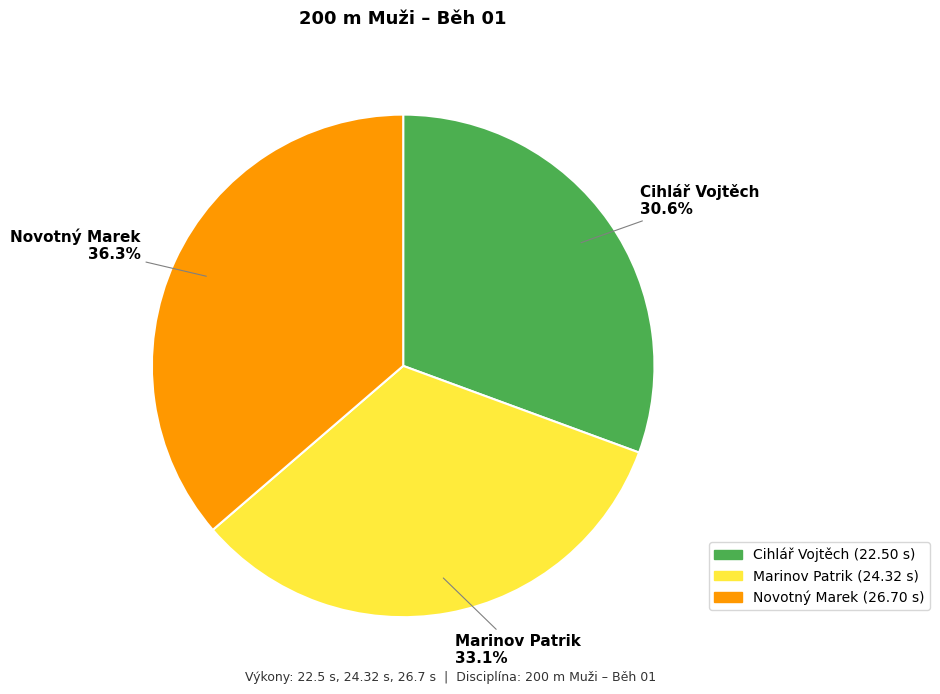

Does Novotný Marek account for over 50% of the chart?

No